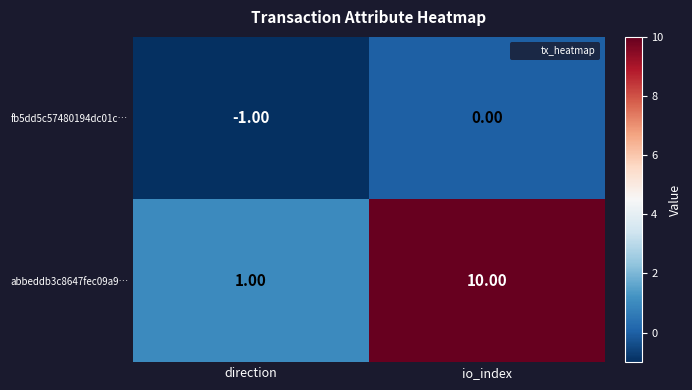

How many values in the fb5dd5c57480194dc01c… series are below 0?

1